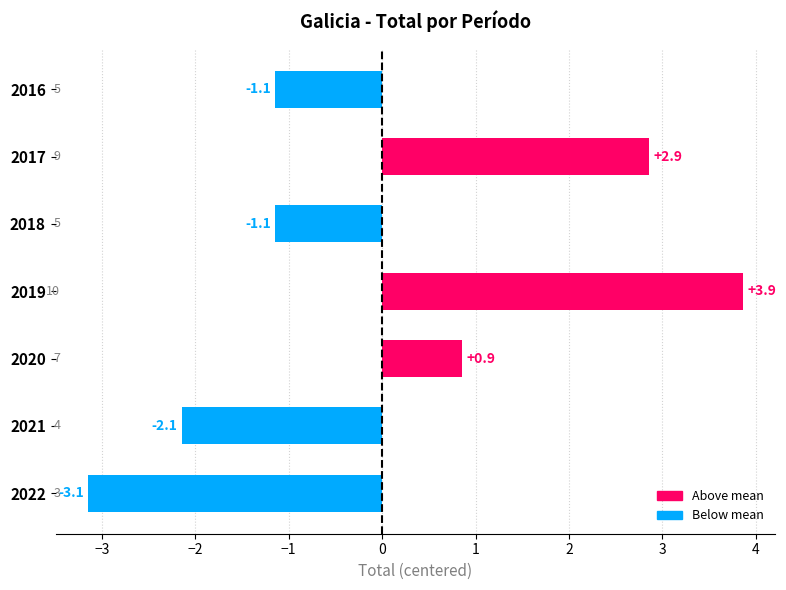

Does the chart contain any negative values?

Yes